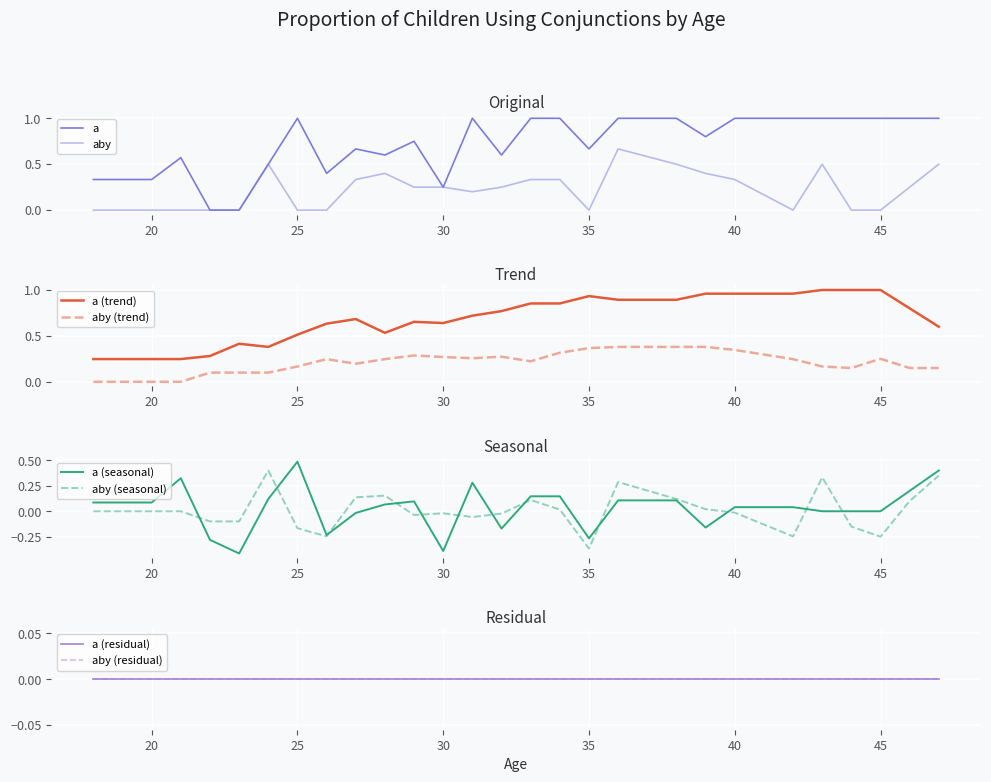

The value of aby at 47 is 0.5. True or false?

True